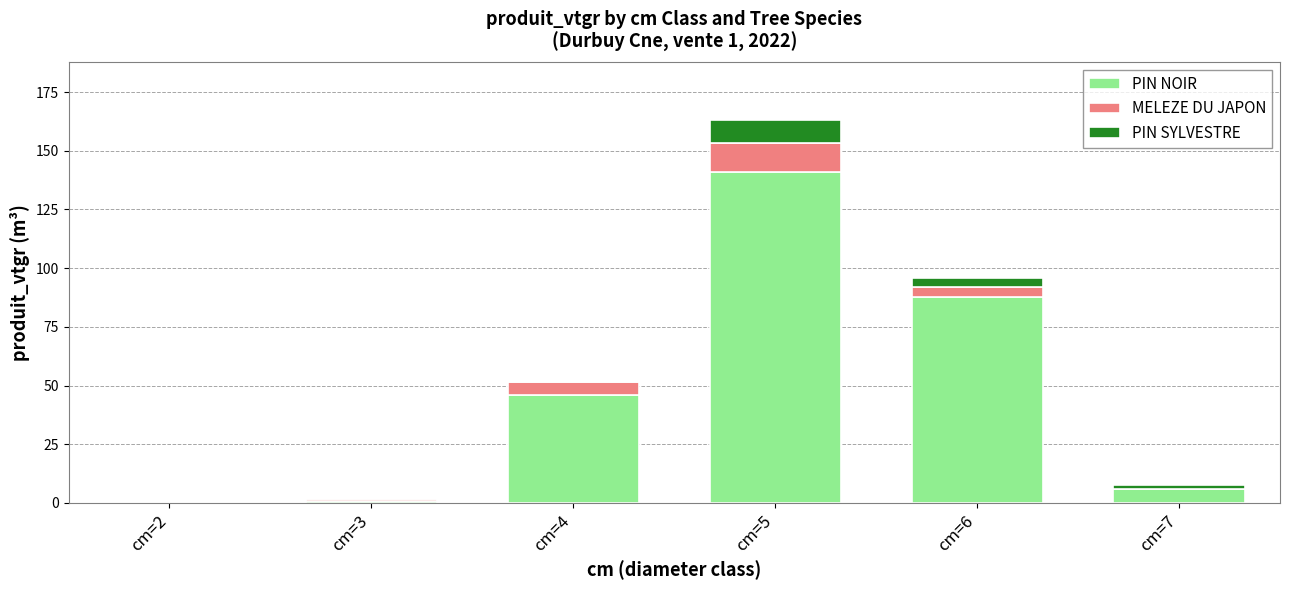

At which category is the sum across all series the highest?

cm=5